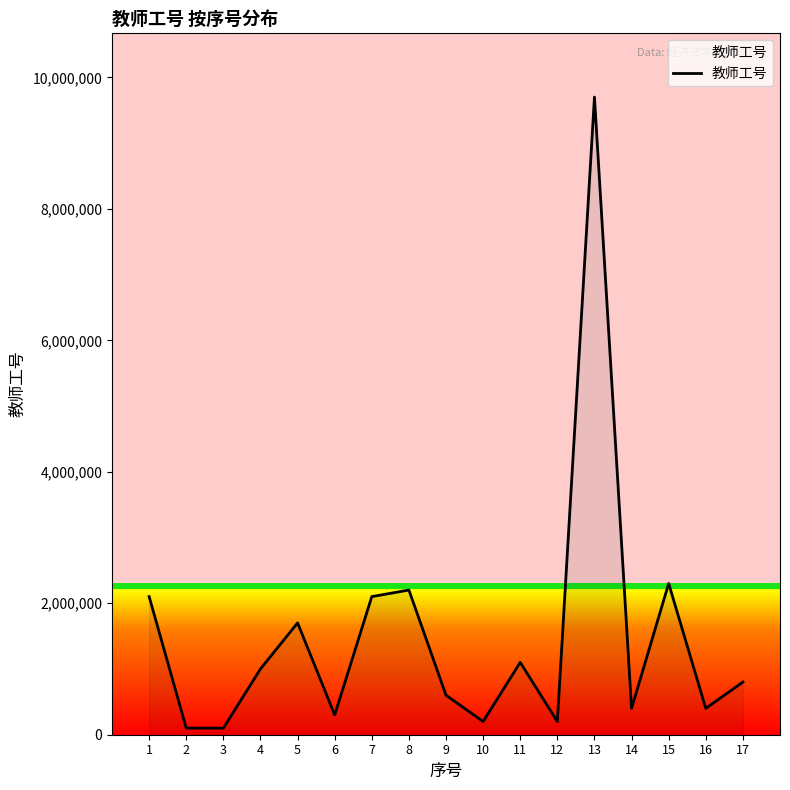

Is it true that the value at 11 is 1723400?

False